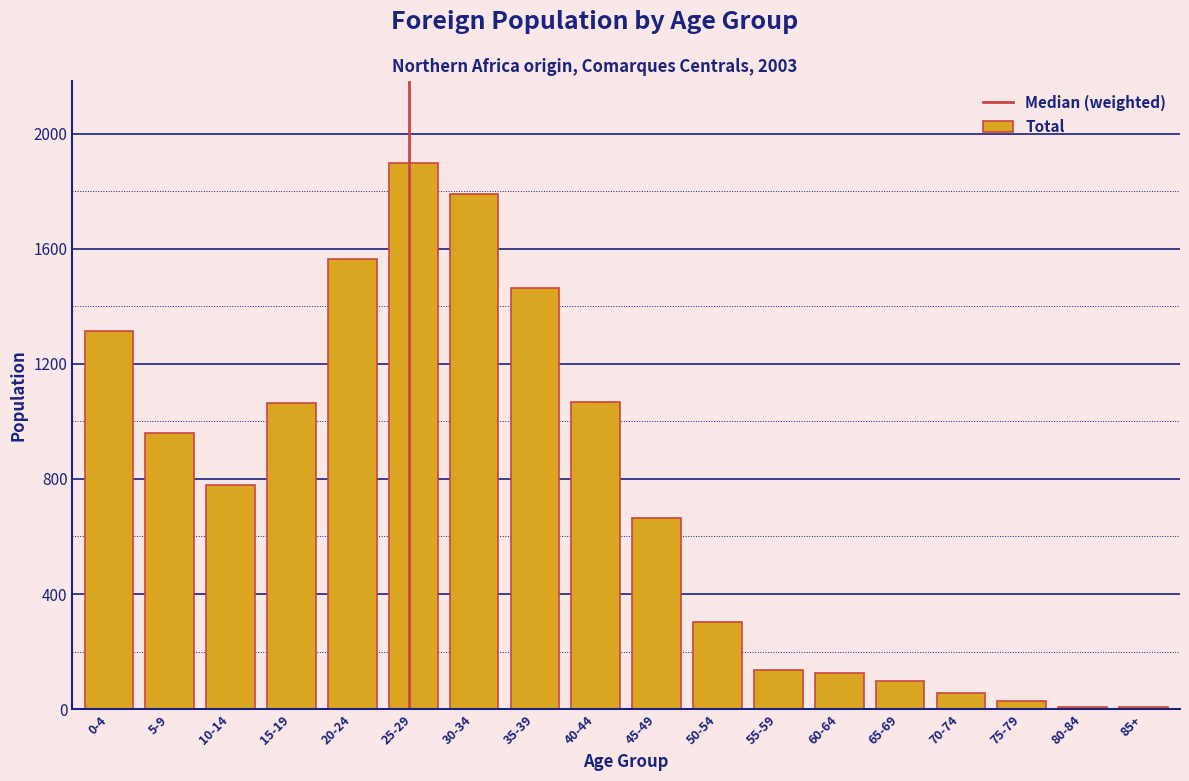

At which category does the chart reach its peak across all series?

25-29